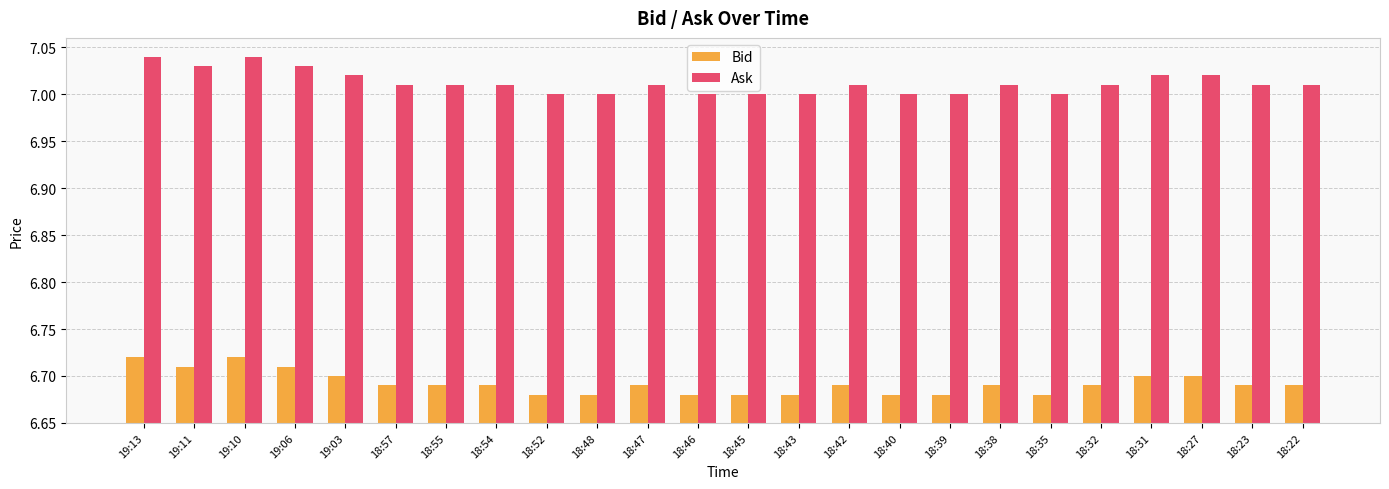

What is the label of the 6th bar from the left?

18:57